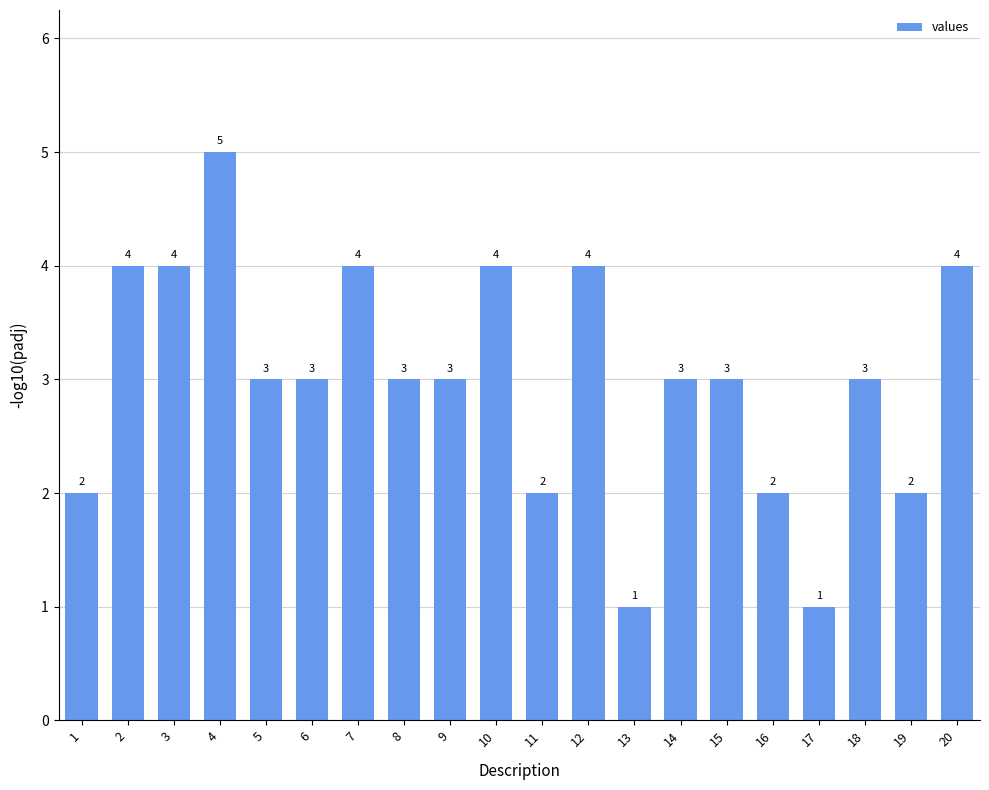

Reading right to left, extract all data points from this chart.

20=4	19=2	18=3	17=1	16=2	15=3	14=3	13=1	12=4	11=2	10=4	9=3	8=3	7=4	6=3	5=3	4=5	3=4	2=4	1=2